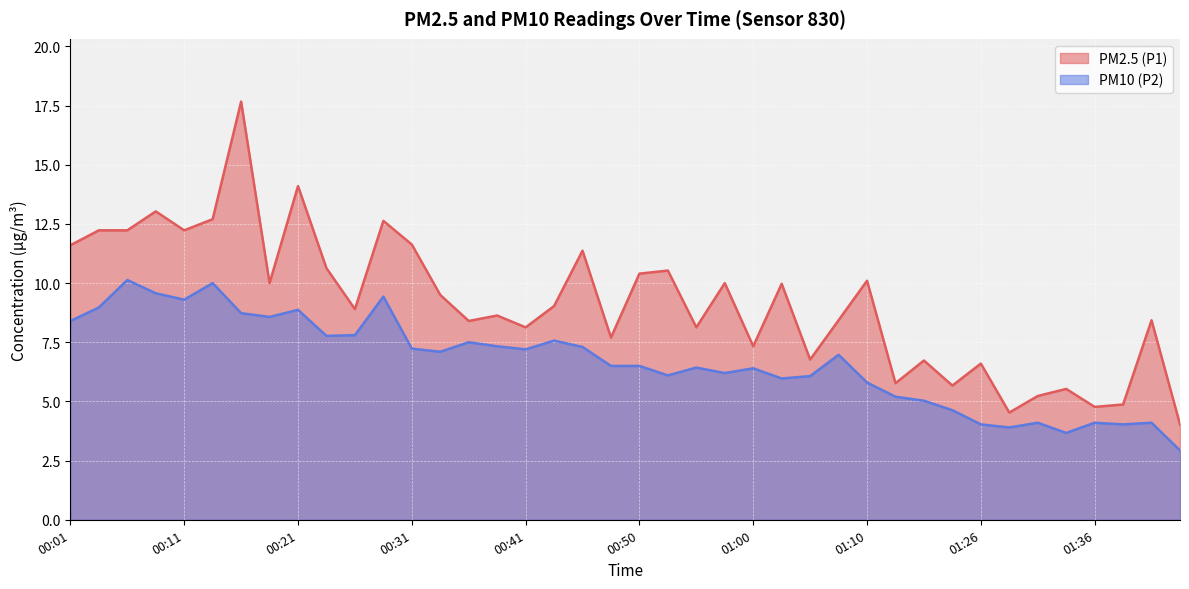

In PM2.5 (P1), how many points are lower than both neighbors (excluding endpoints)?

13